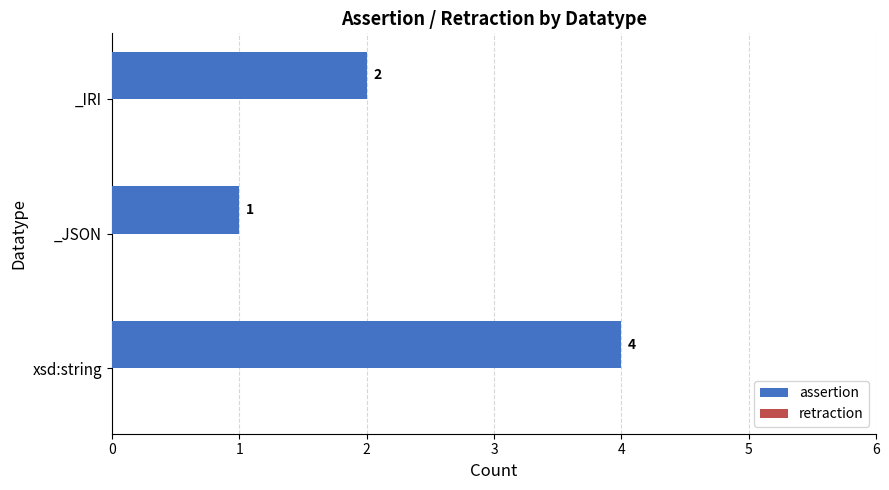

Approximately how many times larger is the value at xsd:string compared to _IRI?

2.0